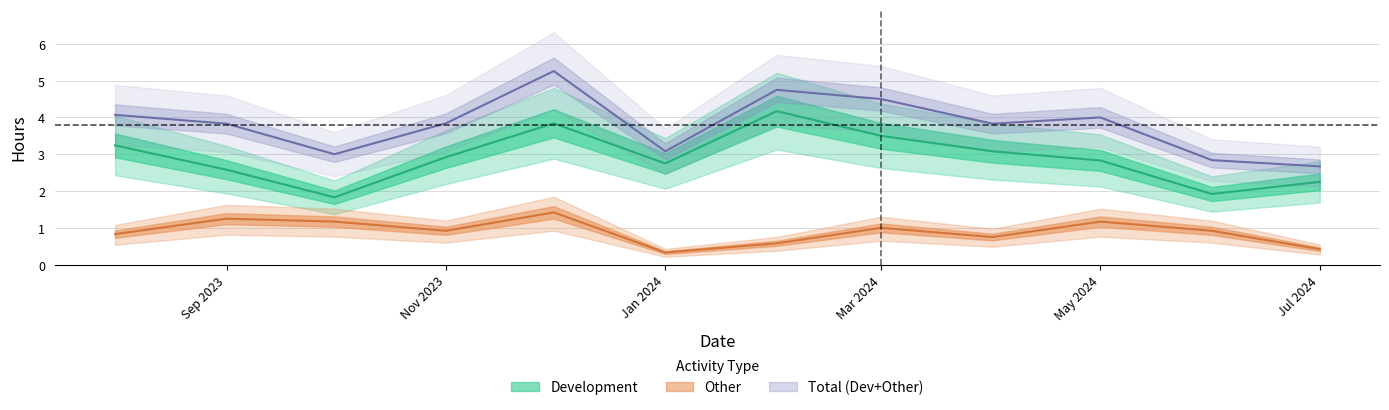

At which category is the sum across all series the highest?

2023-12